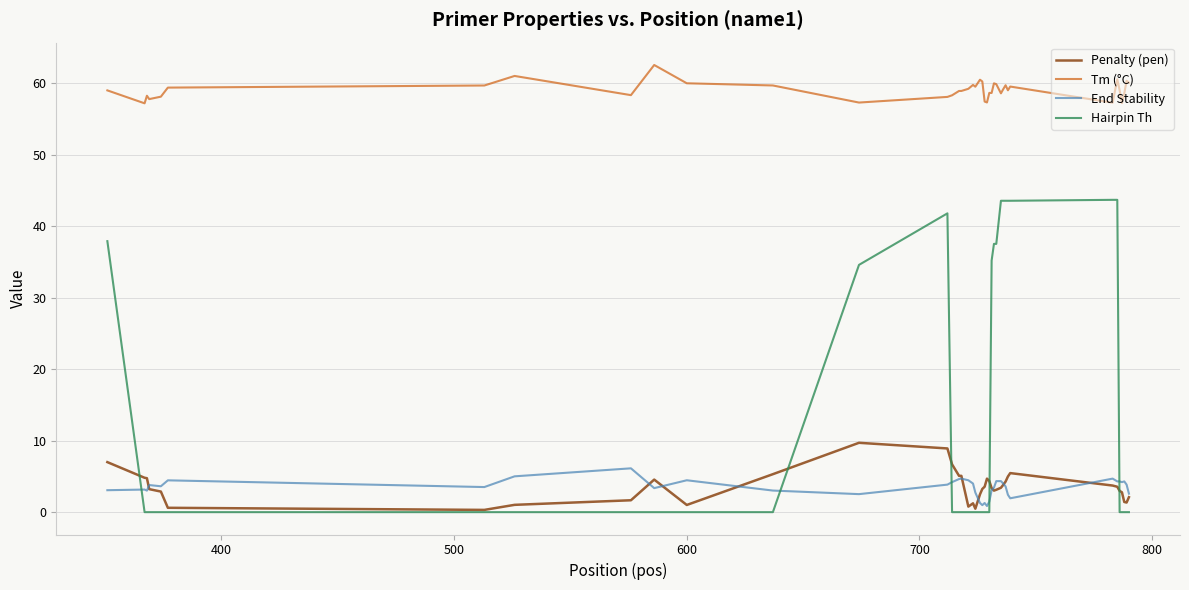

What is the sum of all End Stability values?

138.9